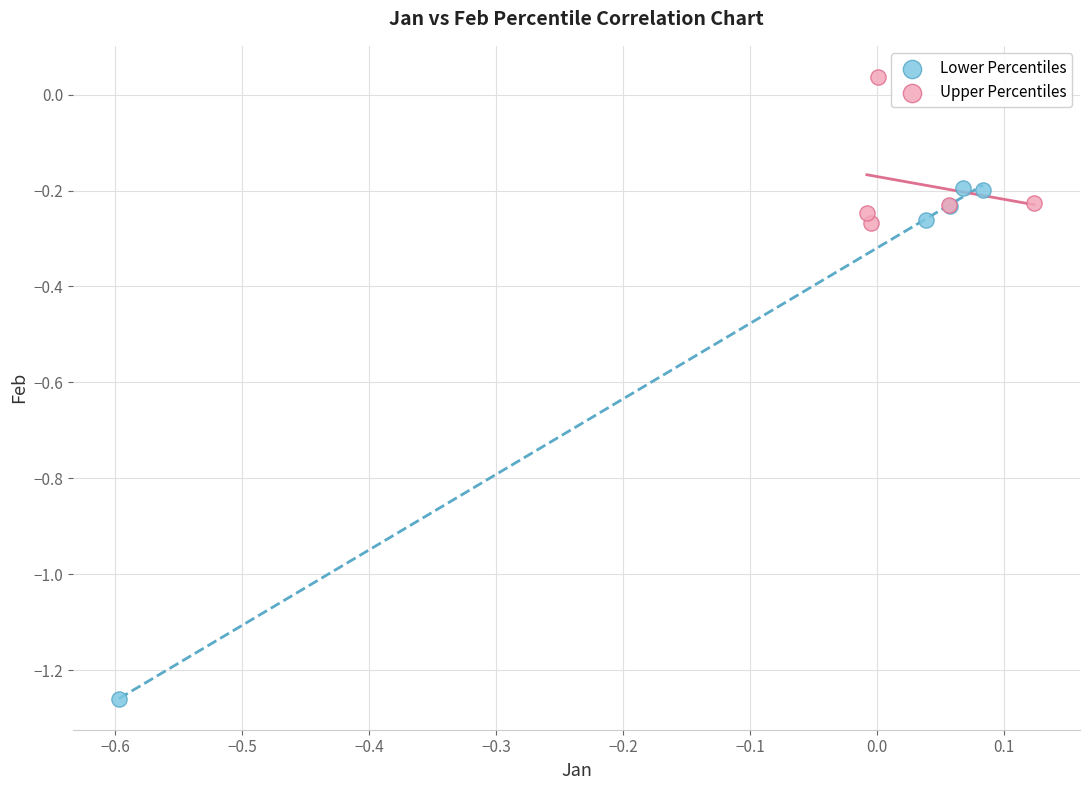

What are all the series names shown in the legend?

Lower Percentiles, Upper Percentiles